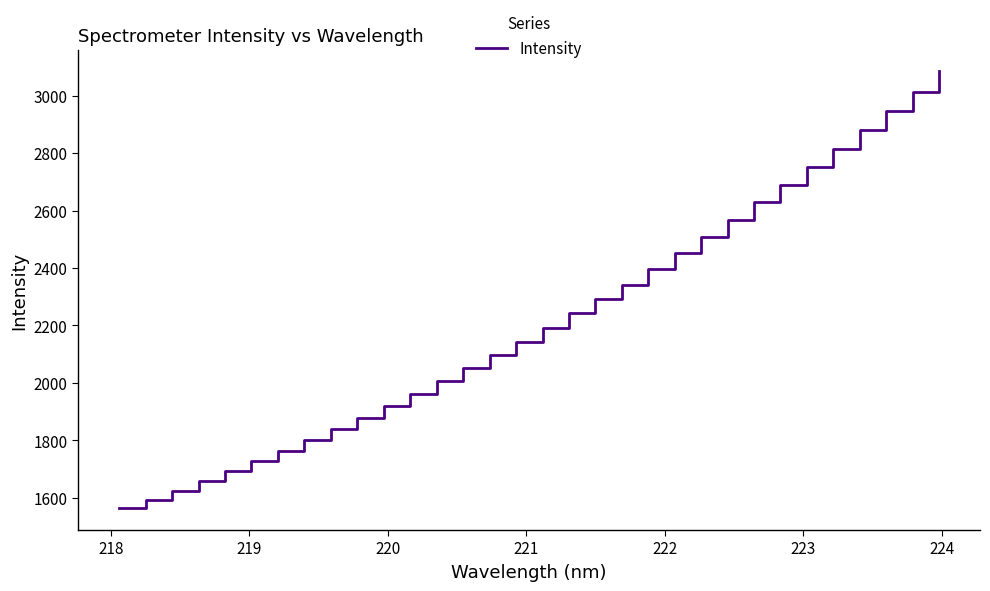

What is the maximum value shown in the chart?

3084.6